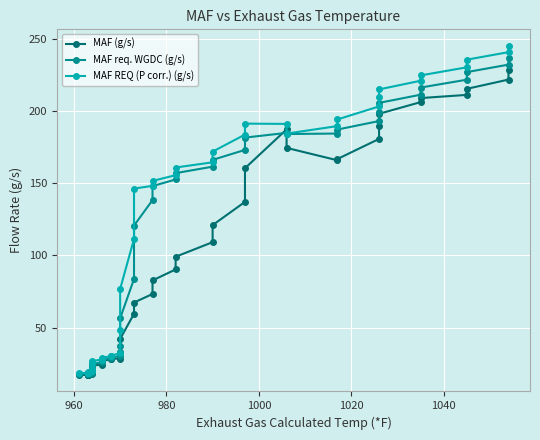

What is the sum of all MAF (g/s) values?

3952.3